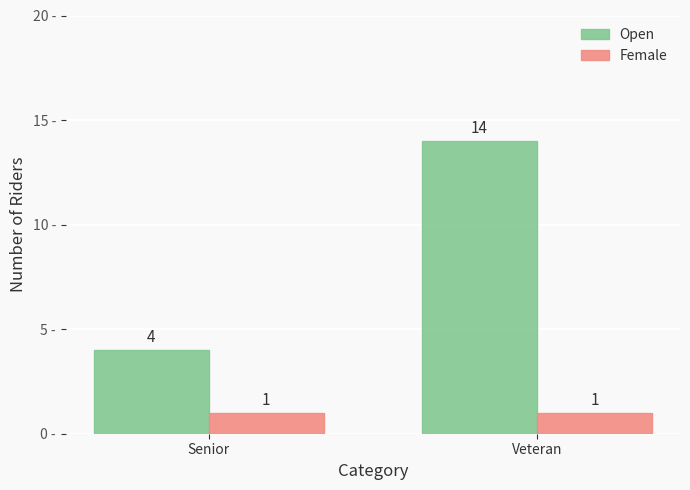

Reading left to right, list all the values displayed in this chart.

Open: 4	14
Female: 1	1